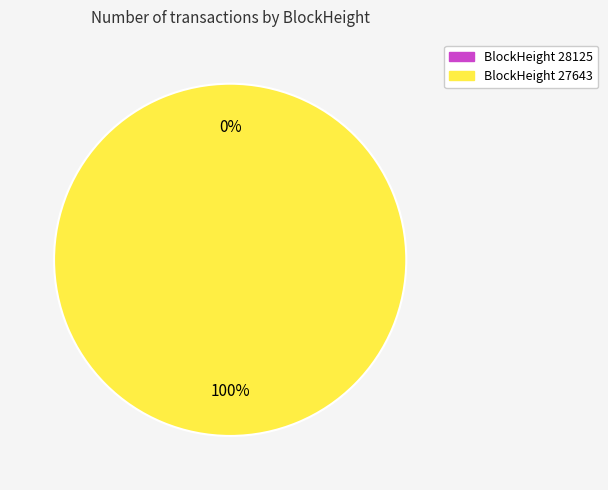

Combined, do 27643 and 28125 account for over 50%?

Yes